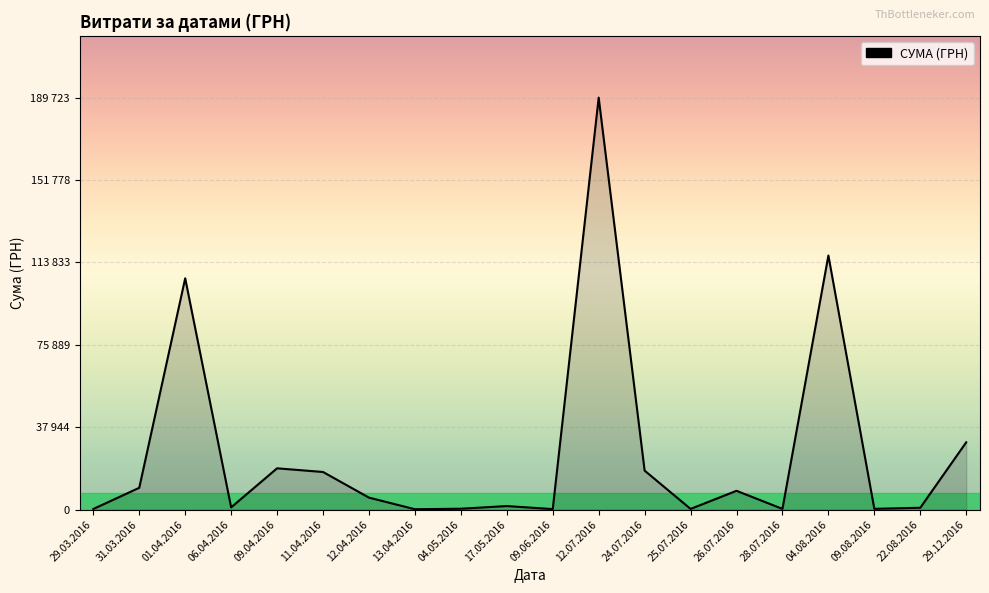

Reading left to right, list all the values displayed in this chart.

295.7	10044.0	106523.5	1032.2	19017.4	17333.5	5521.3	173.9	407.0	1633.5	240.0	189723.1	17963.3	323.2	8661.0	331.6	117026.0	361.8	852.0	31000.0